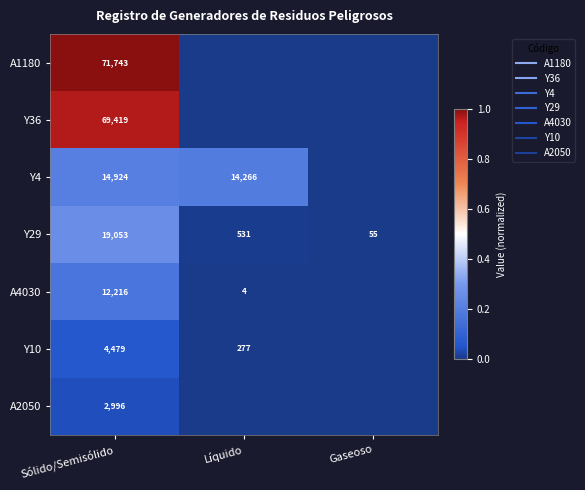

Is it true that A1180 equals 0.0 at Líquido?

True